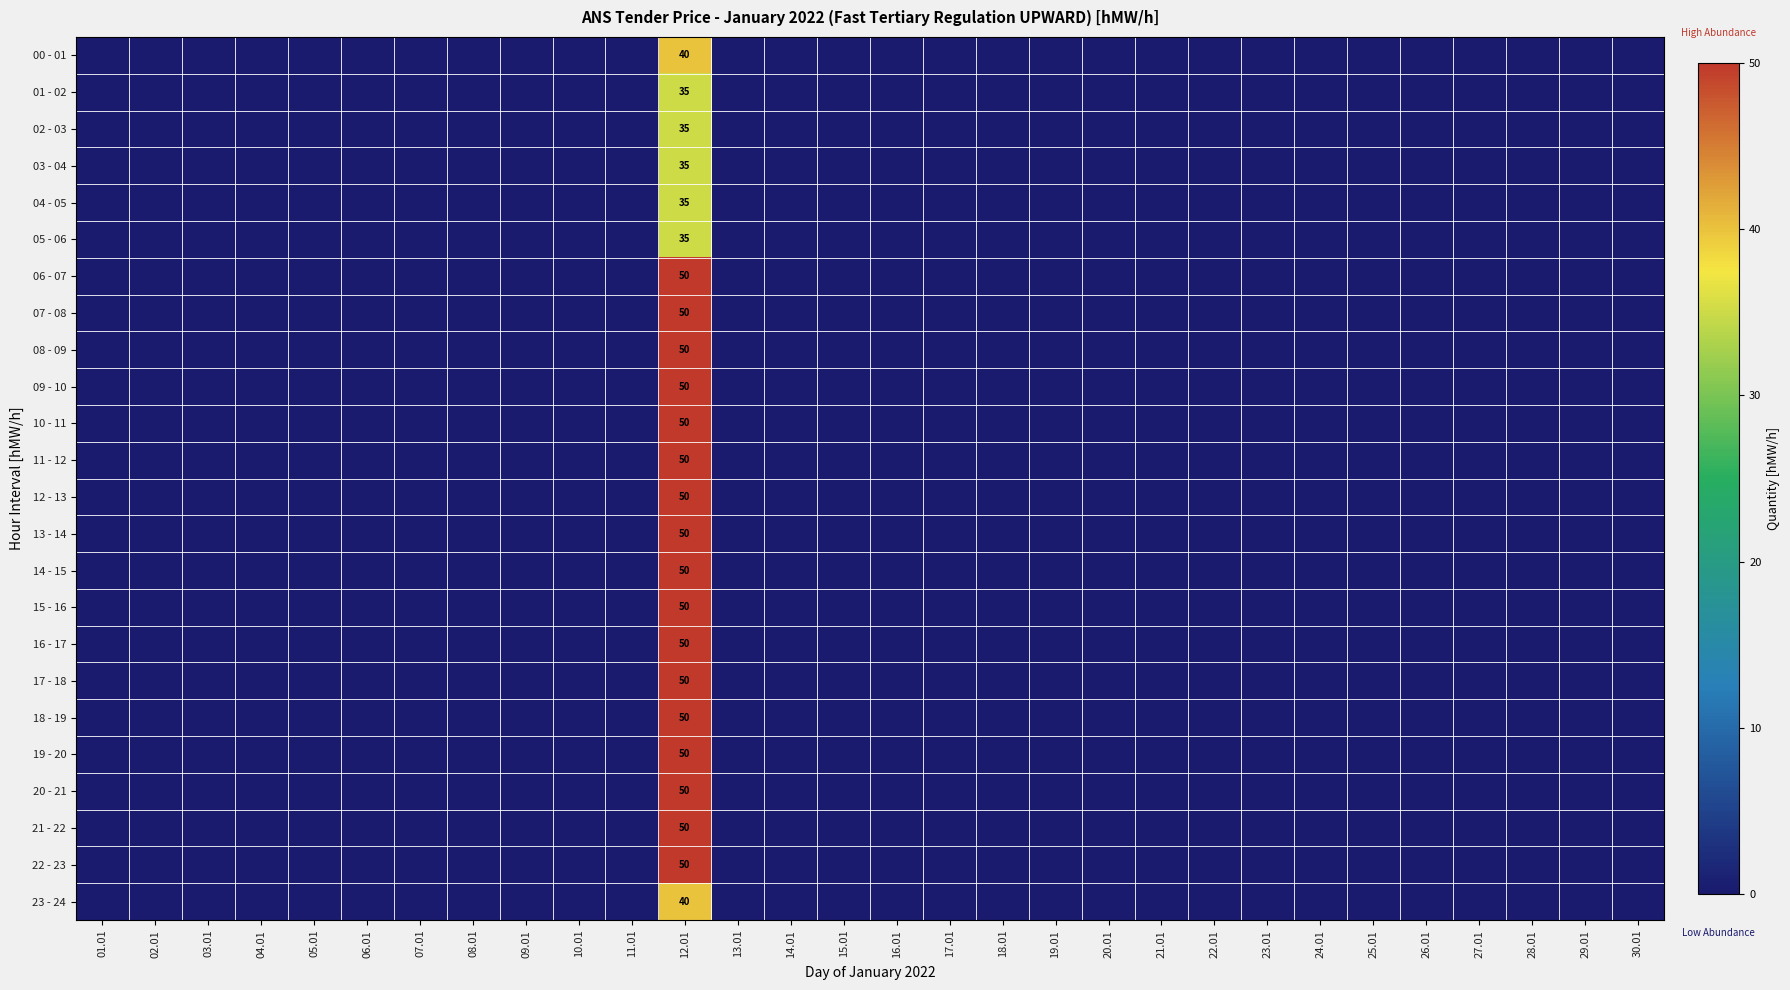

True or false: 05 - 06 has a value of 35 at 12.01.

True